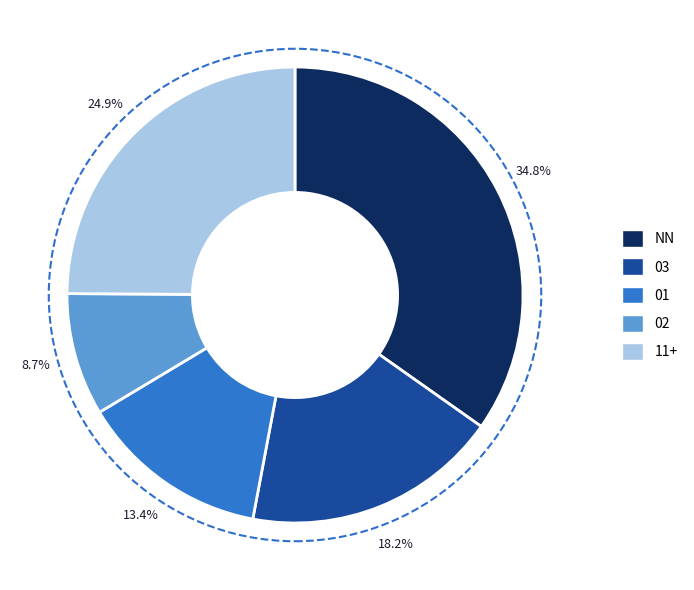

Is there any slice that represents more than half of the pie?

No